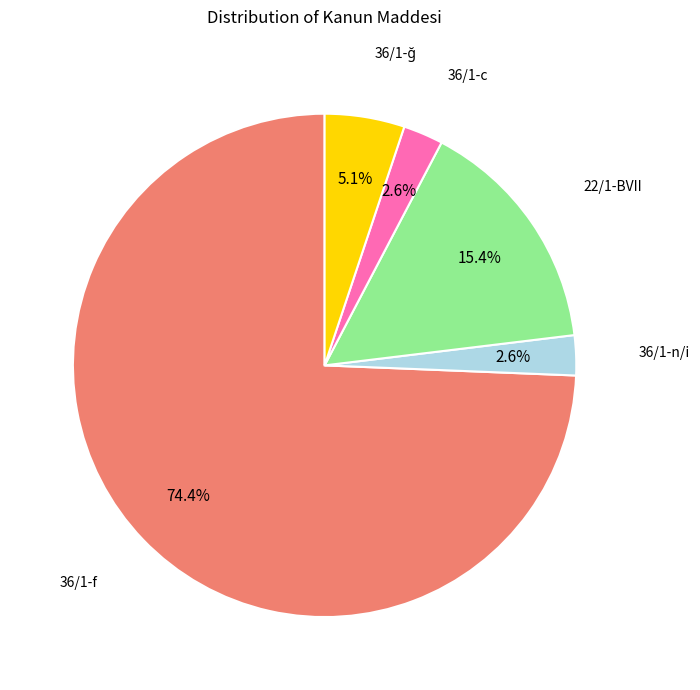

How many segments does this pie chart have?

5